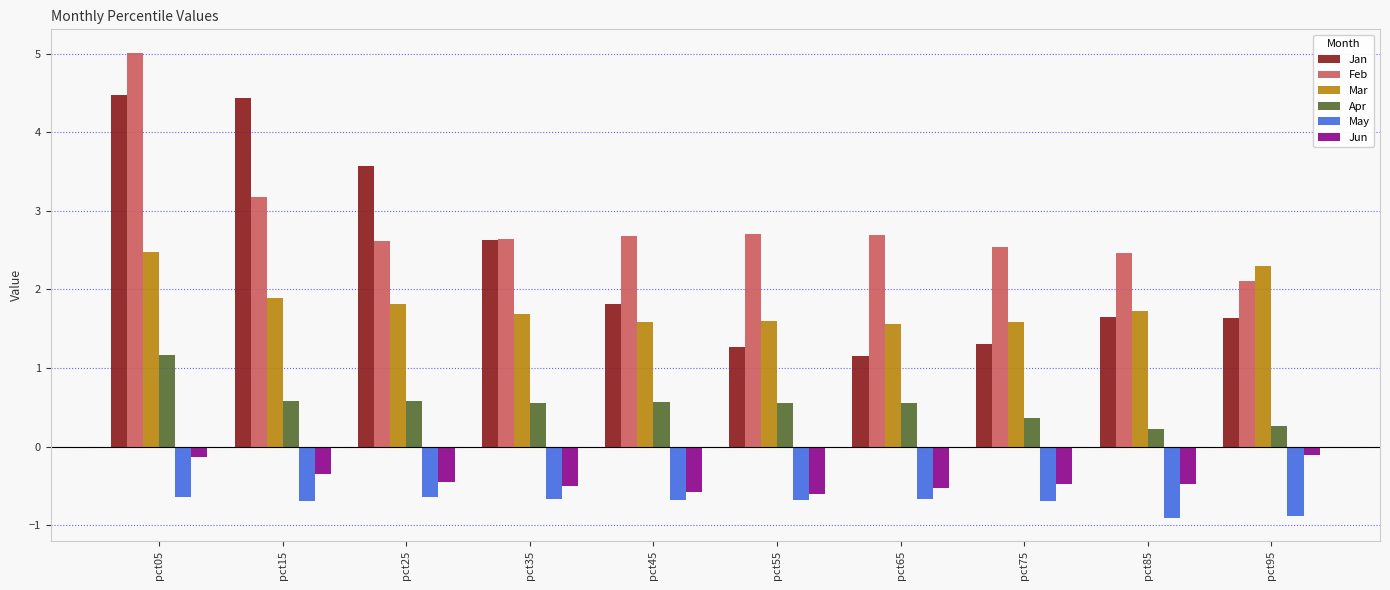

Are the bars horizontal?

No